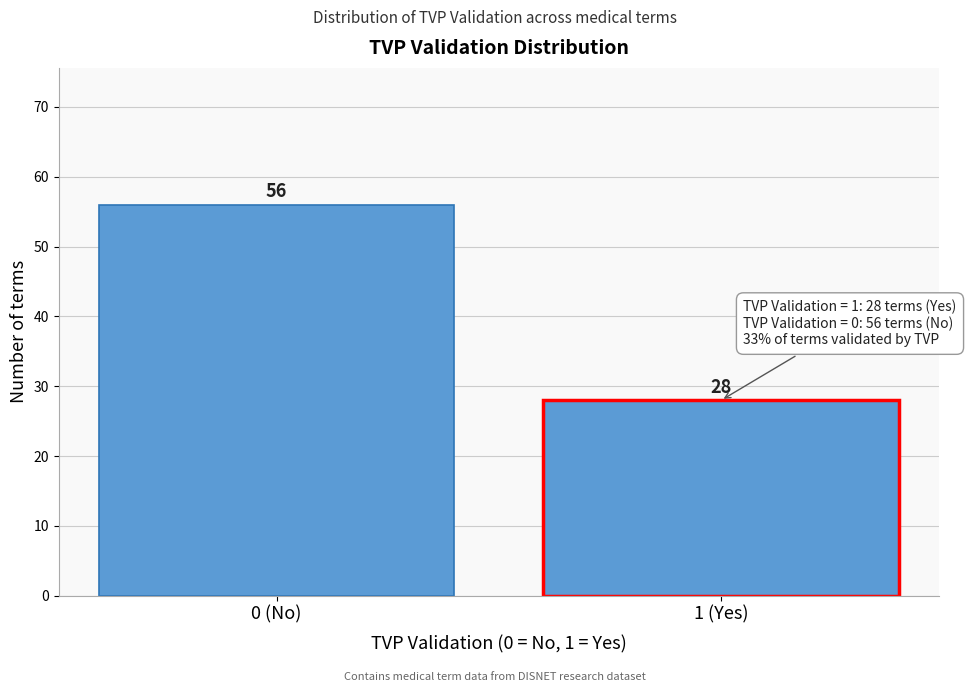

Reading right to left, transcribe all the data shown in this chart.

1 (Yes)=28	0 (No)=56